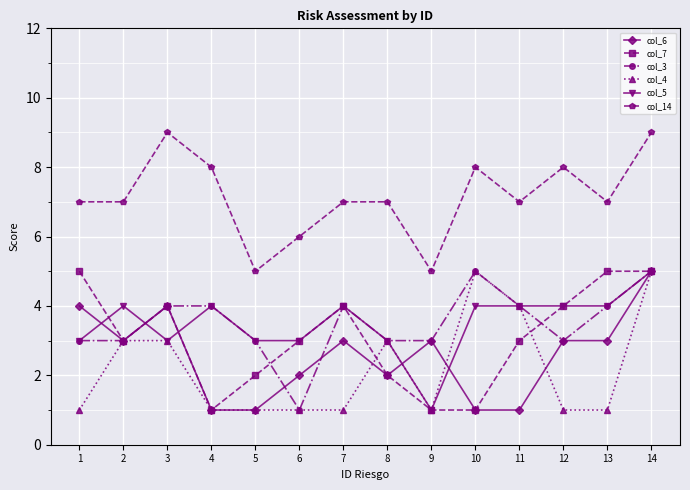

What is the difference between the col_5 values at 7 and 5?

1